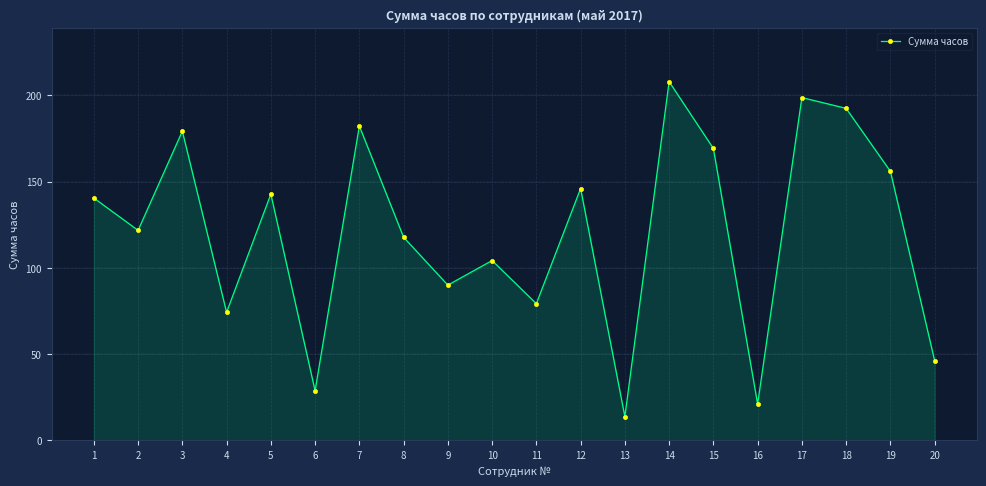

What is the ratio of the value at 19 to the value at 9?

1.7